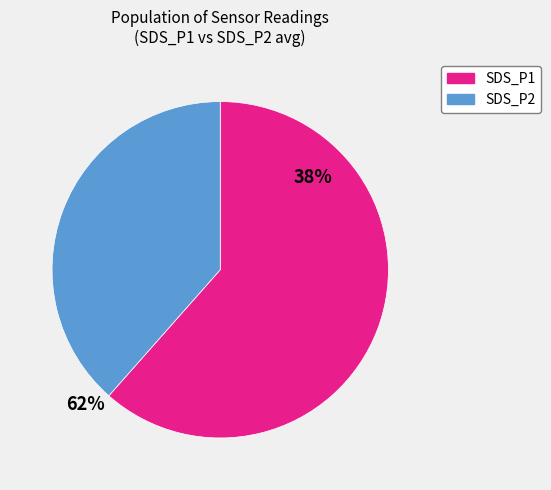

Is there any slice that represents more than half of the pie?

Yes